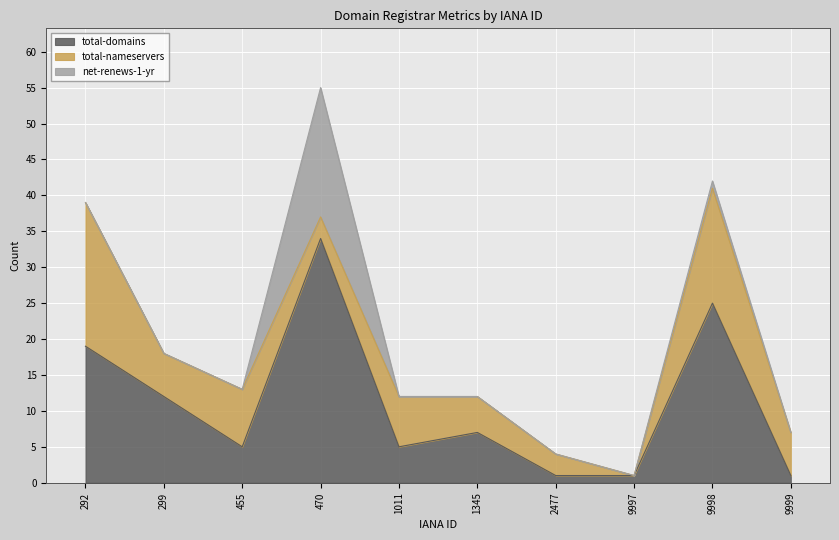

Reading right to left, transcribe all the data shown in this chart.

total-domains: 9999=1	9998=25	9997=1	2477=1	1345=7	1011=5	470=34	455=5	299=12	292=19
total-nameservers: 9999=6	9998=16	9997=0	2477=3	1345=5	1011=7	470=3	455=8	299=6	292=20
net-renews-1-yr: 9999=0	9998=1	9997=0	2477=0	1345=0	1011=0	470=18	455=0	299=0	292=0